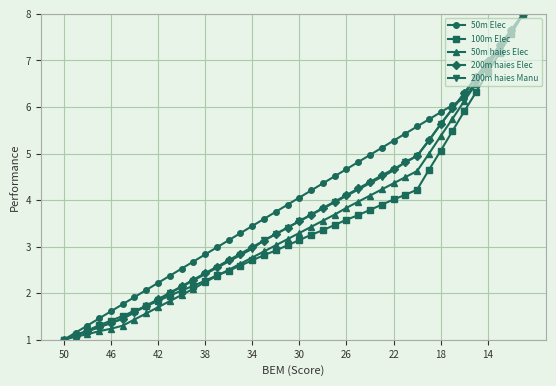

What is the value of the 200m haies Elec point at the 21st from the left?

3.6